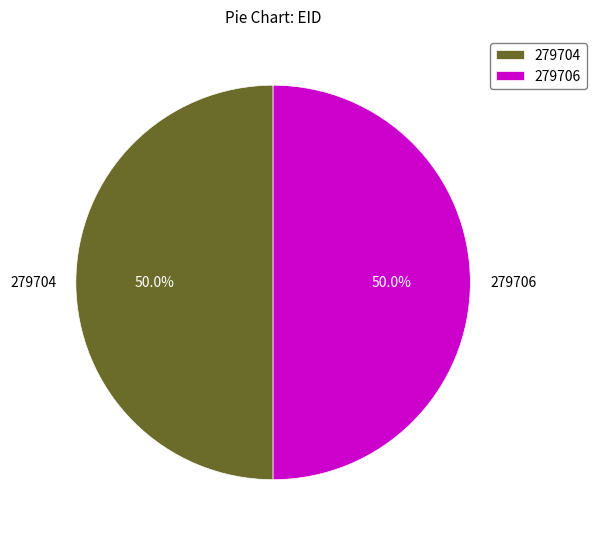

Count the number of slices in the pie.

2